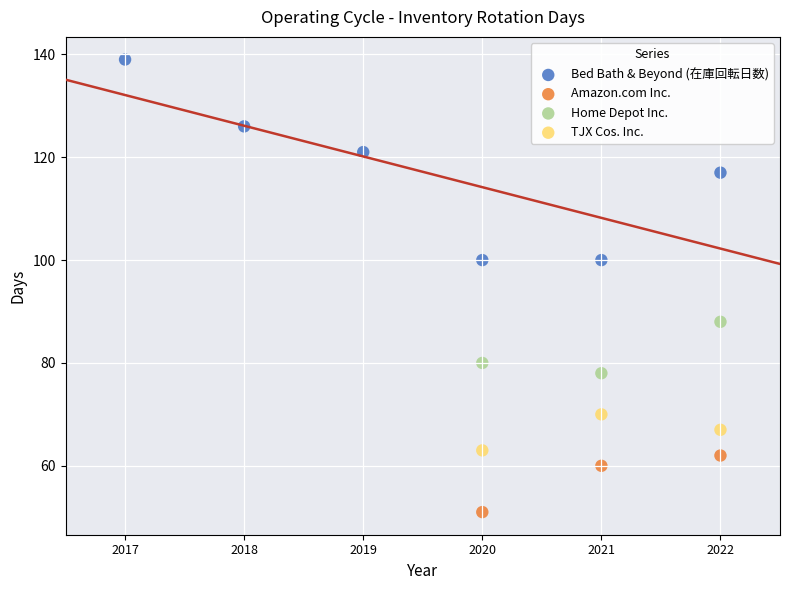

Which series has the largest Y range (max minus min)?

Bed Bath & Beyond (在庫回転日数)